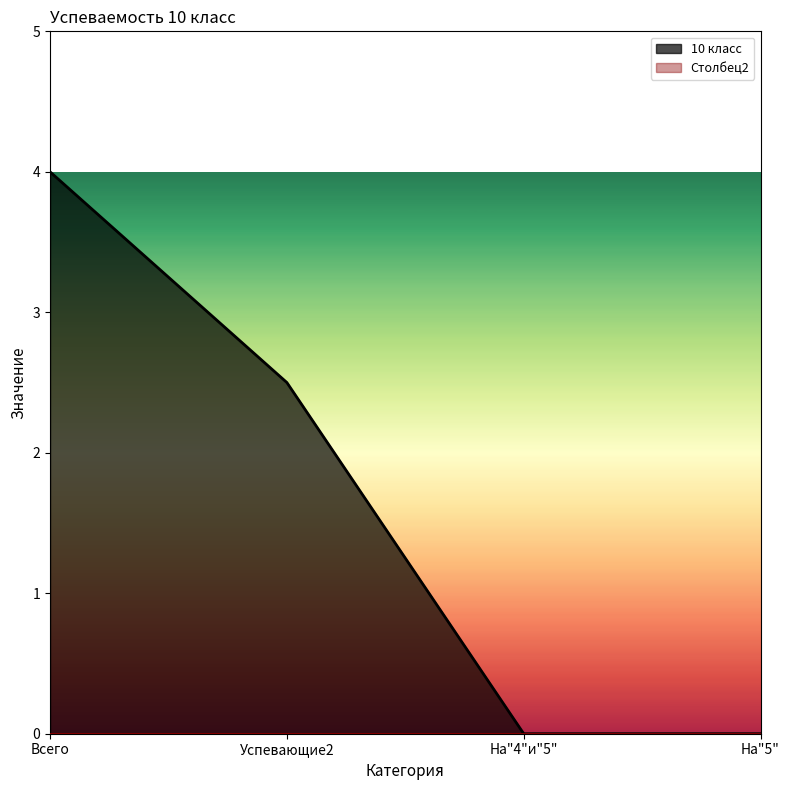

True or false: the data has more than 0 interior local peaks.

False